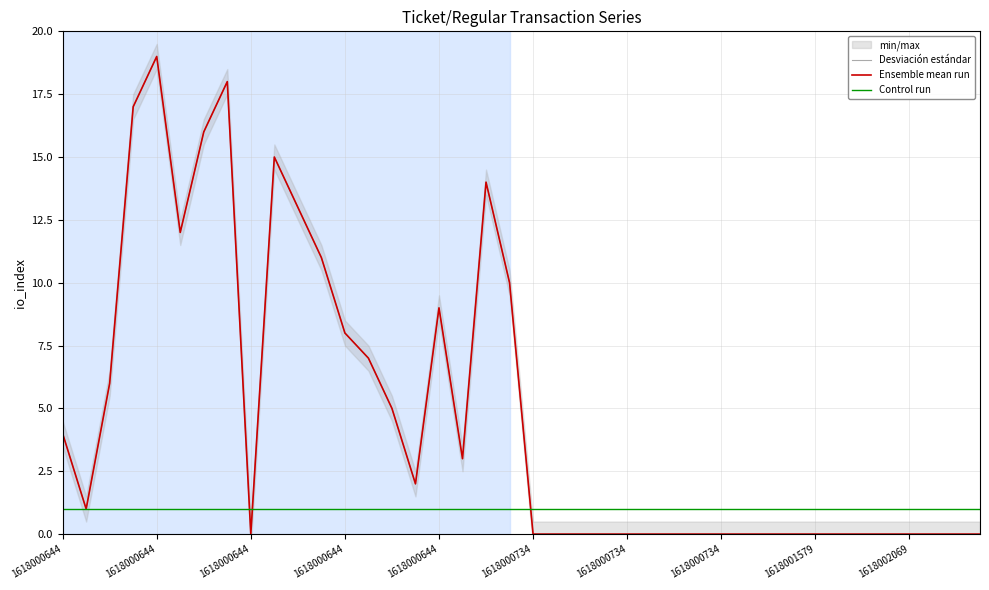

How many data points does each series have?

40